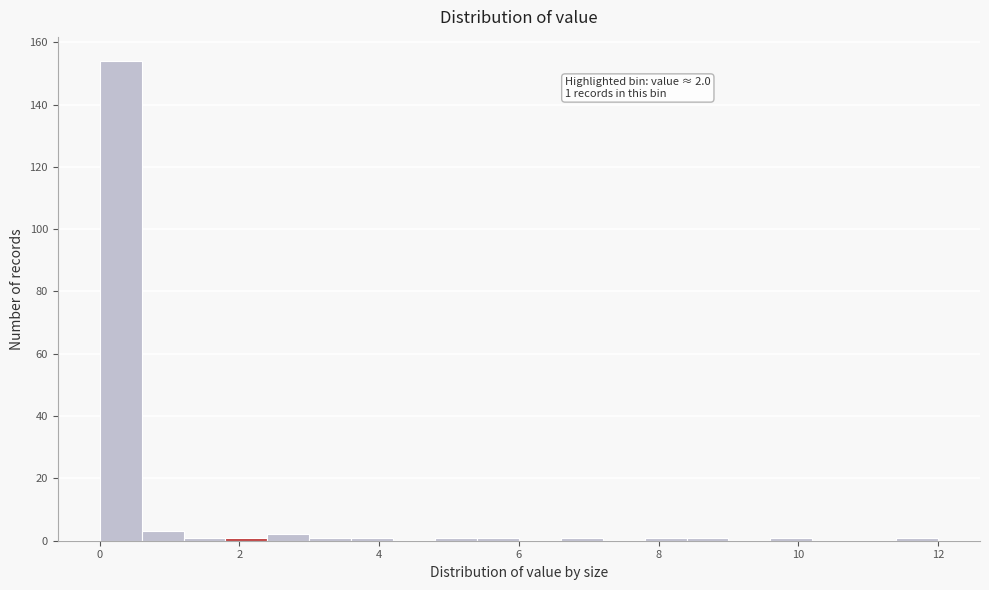

Read against the x-axis, roughly where is the centre of the tallest bar?

0.4